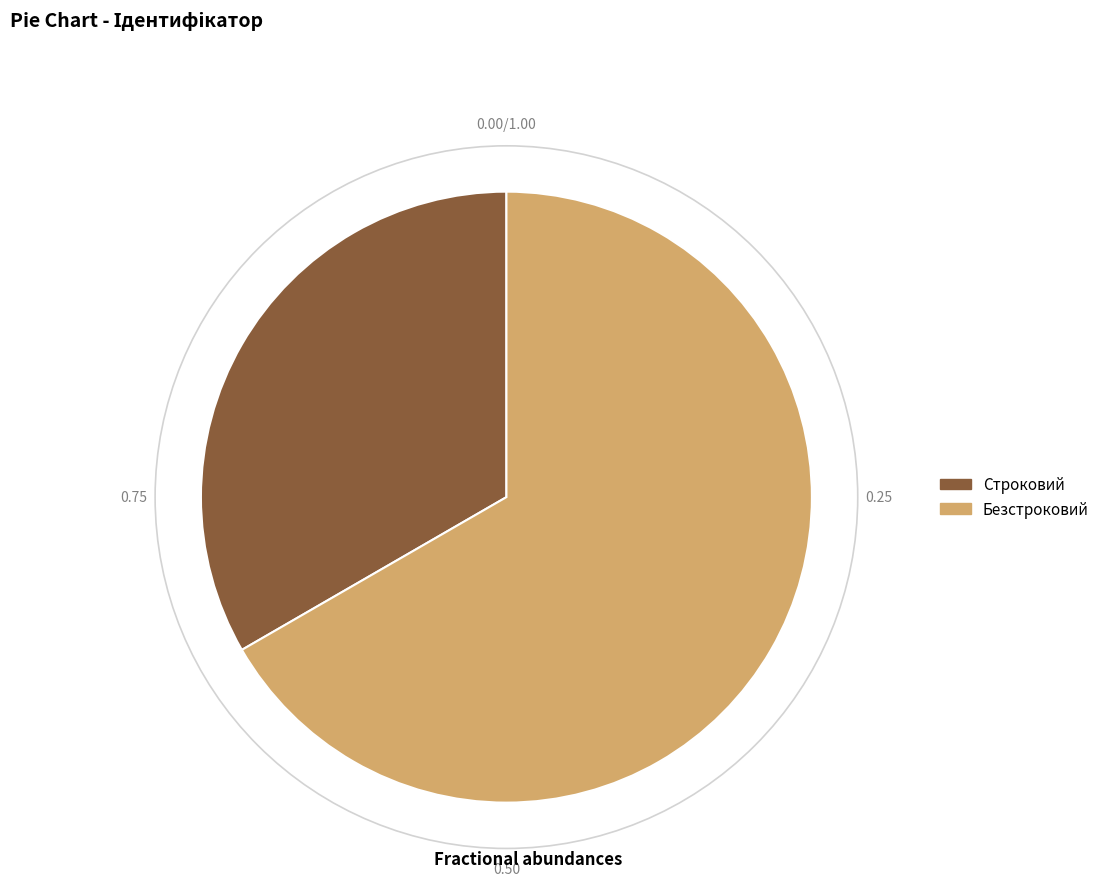

Rank the categories by value from highest to lowest.

Безстроковий, Строковий